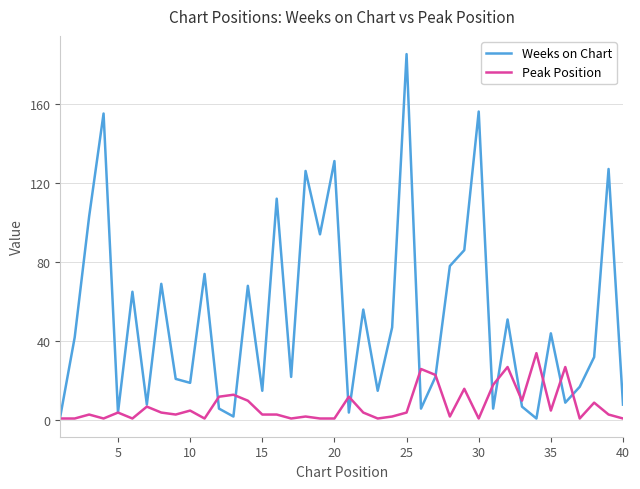

List the series in order of their peak value, highest first.

Weeks on Chart, Peak Position